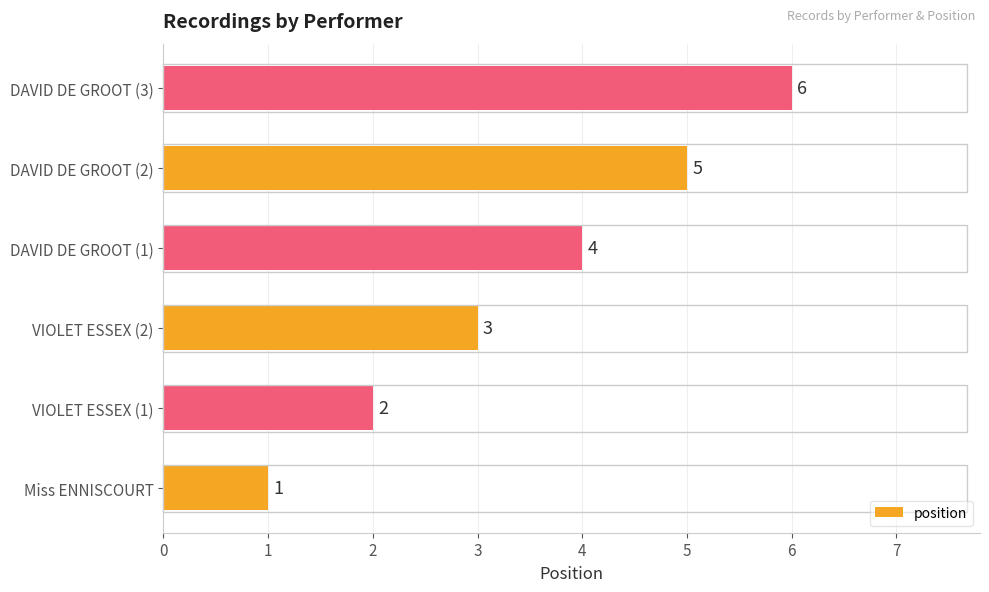

Count the values in the range 2 to 5.

4